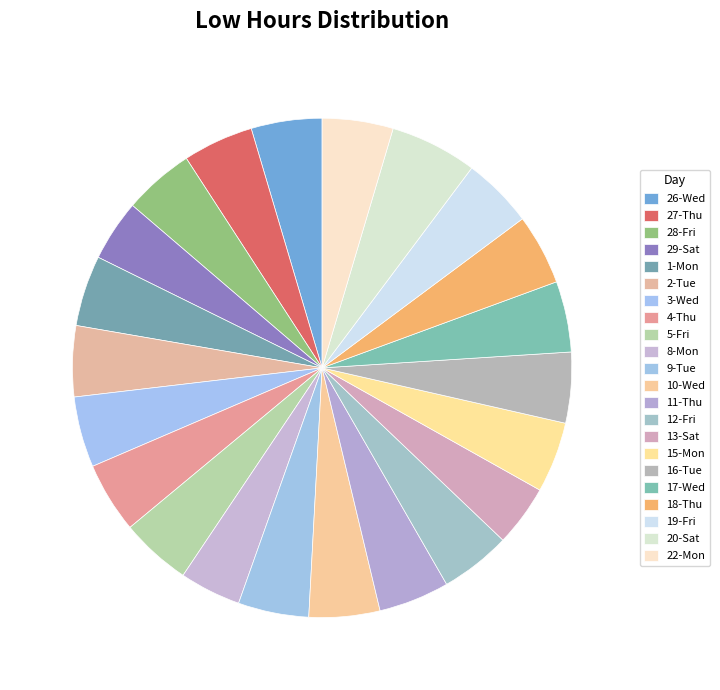

To the nearest percent, what percentage of the pie is 16-Tue?

5%